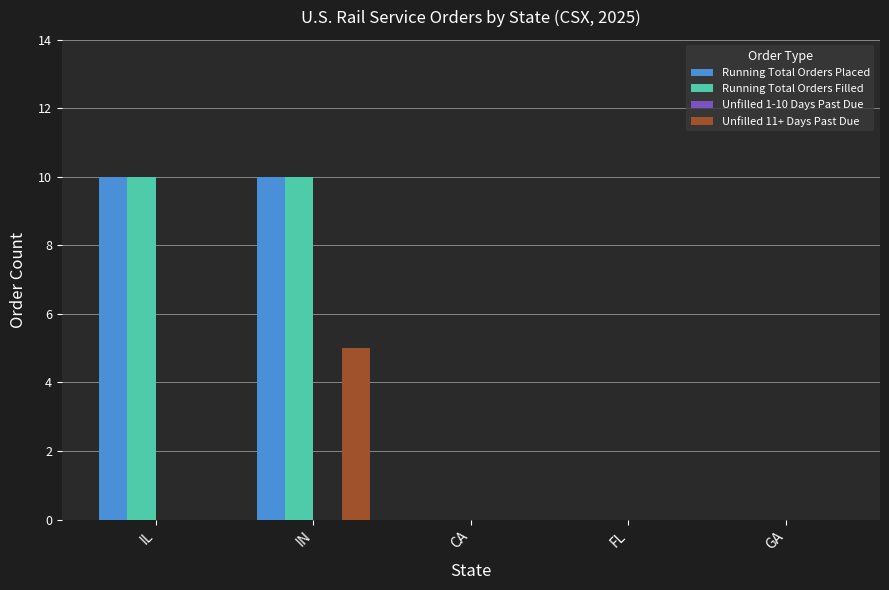

The value of Running Total Orders Filled at IL is 10. True or false?

True